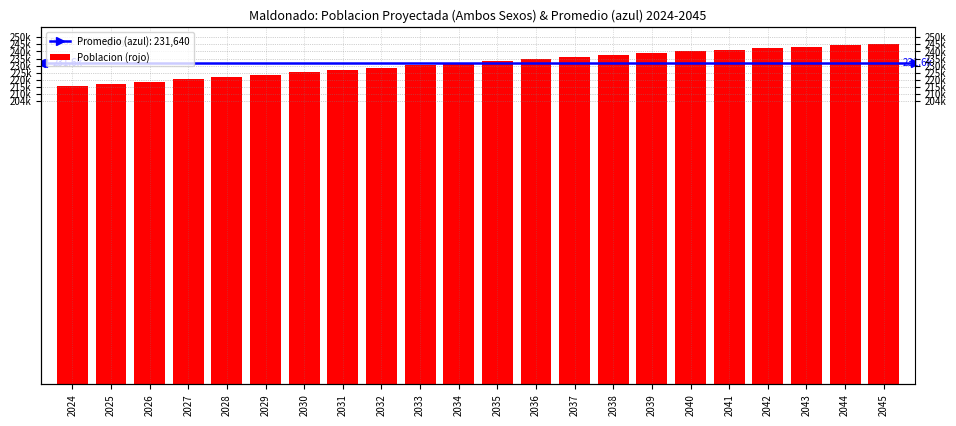

What is the smallest value displayed?

215170.2